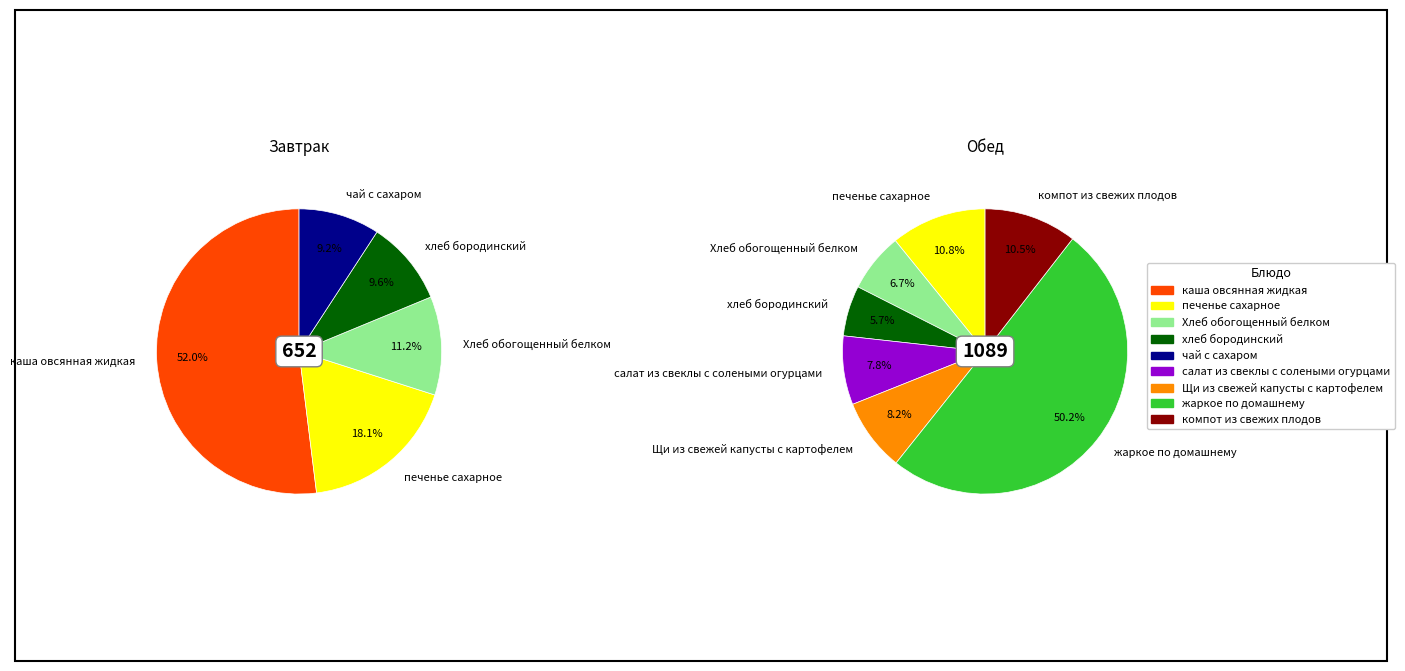

How much of the chart is everything except 7?

100.0%